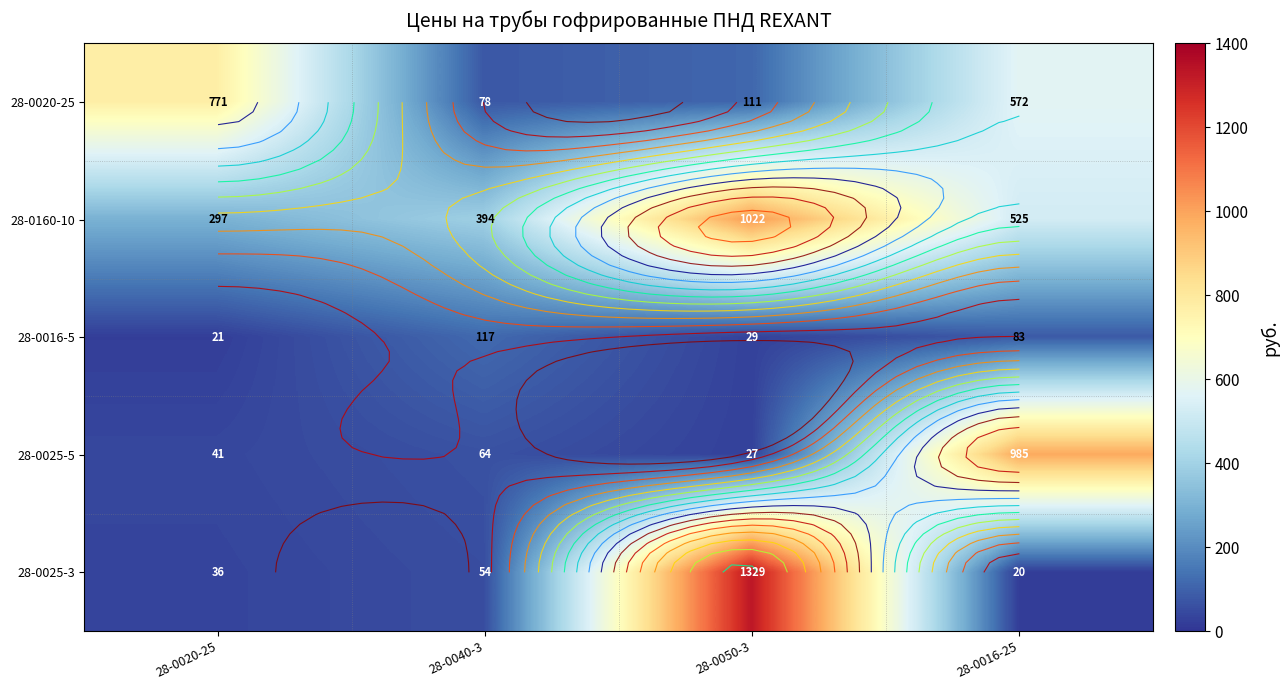

What is the sum of all 28-0025-3 values?

1439.0